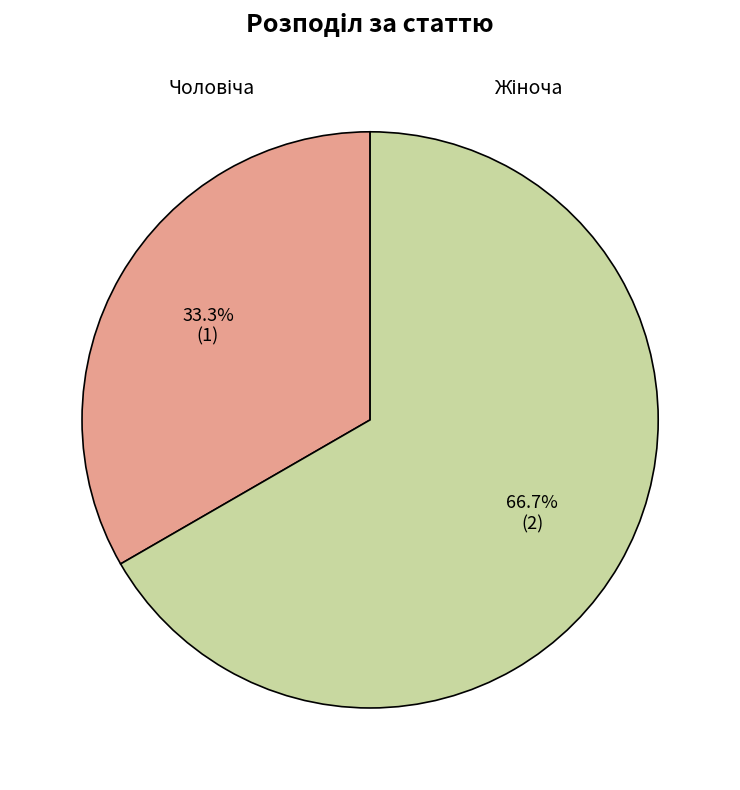

Is there a majority slice in this chart?

Yes